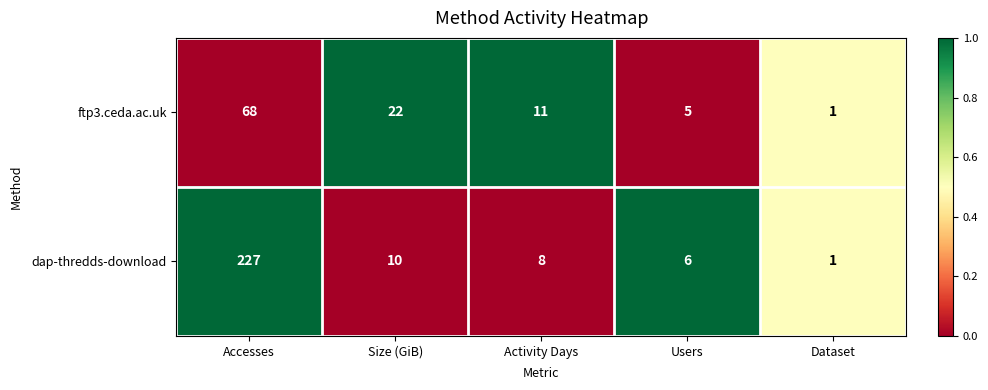

What is the maximum value shown in the chart?

227